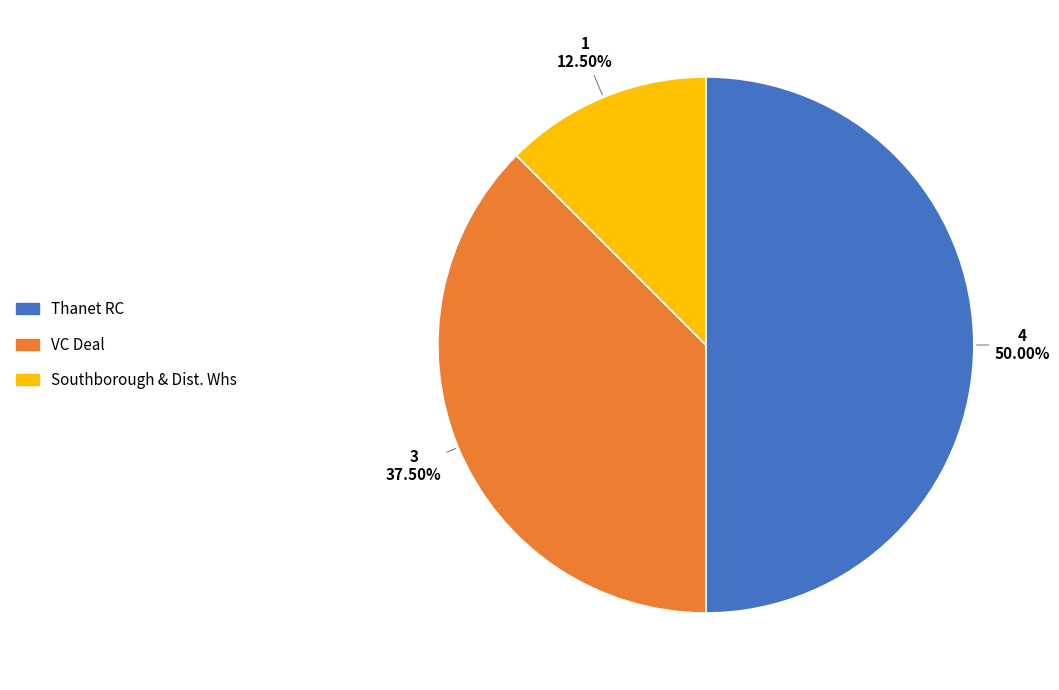

To the nearest percent, what percentage of the pie is Thanet RC?

50%